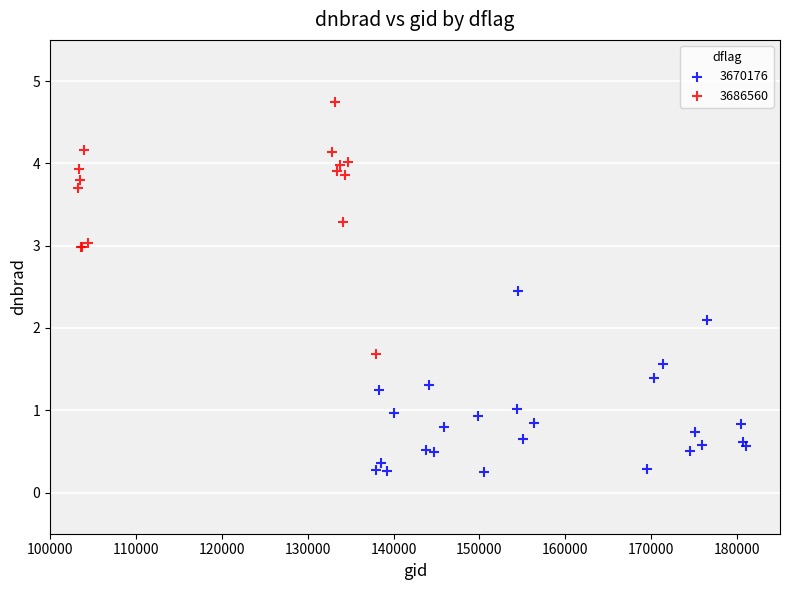

Which series contains the lowest Y value?

3670176